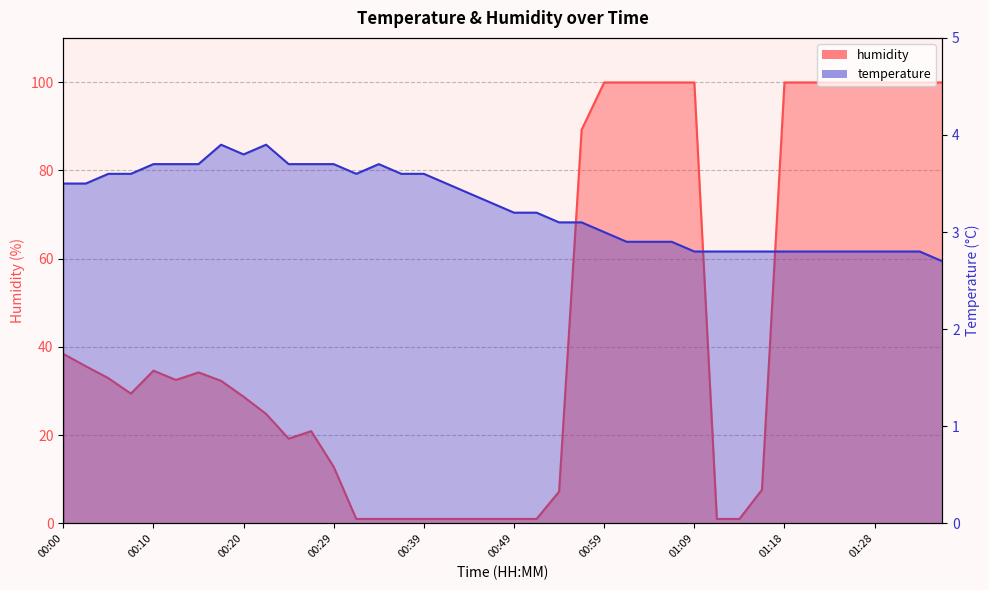

Which category has the highest value across all series?

00:59